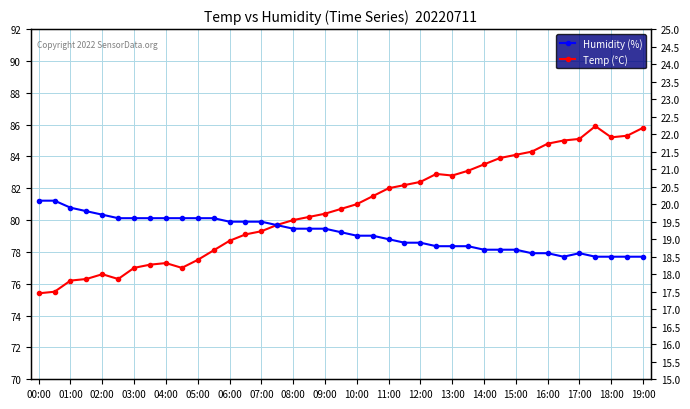

What are all the series names shown in the legend?

Humidity (%), Temp (°C)